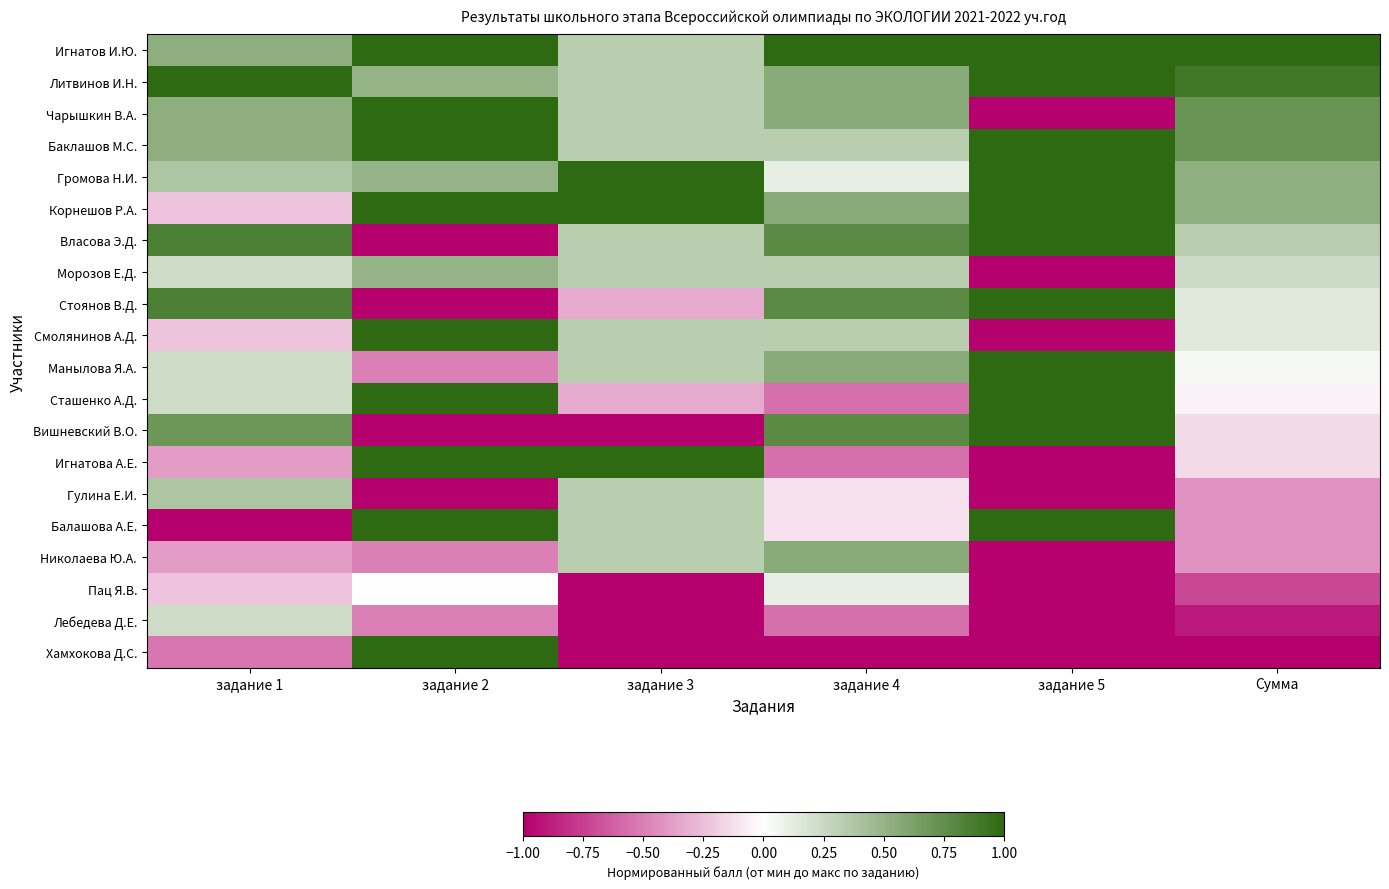

At задание 5, list the series in order from smallest to largest.

Чарышкин В.А., Морозов Е.Д., Смолянинов А.Д., Игнатова А.Е., Гулина Е.И., Николаева Ю.А., Пац Я.В., Лебедева Д.Е., Хамхокова Д.С., Игнатов И.Ю., Литвинов И.Н., Баклашов М.С., Громова Н.И., Корнешов Р.А., Власова Э.Д., Стоянов В.Д., Манылова Я.А., Сташенко А.Д., Вишневский В.О., Балашова А.Е.